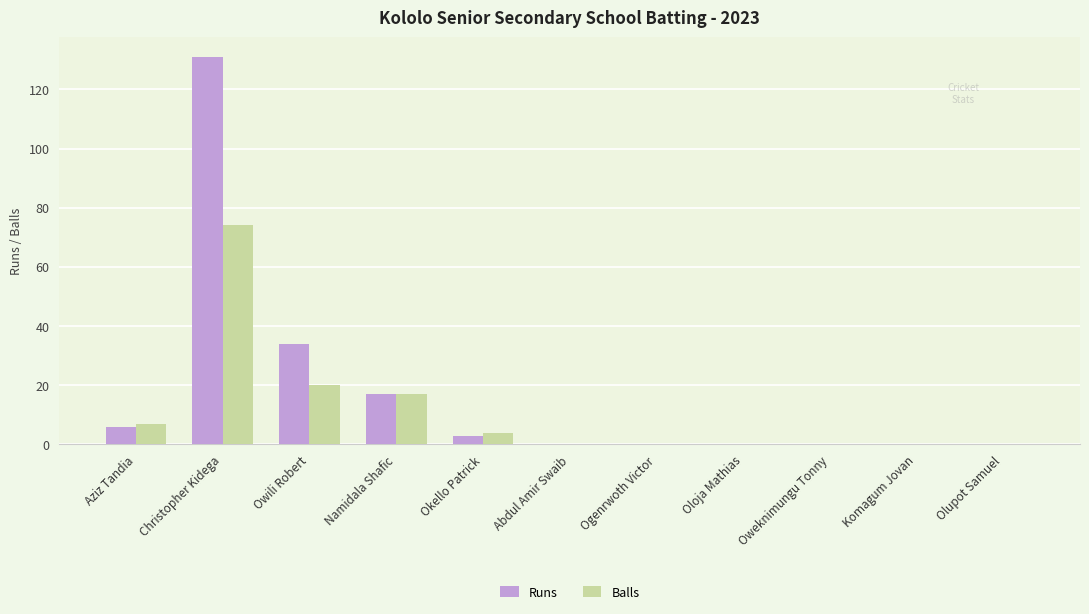

At which label is Runs closest to 65?

Owili Robert